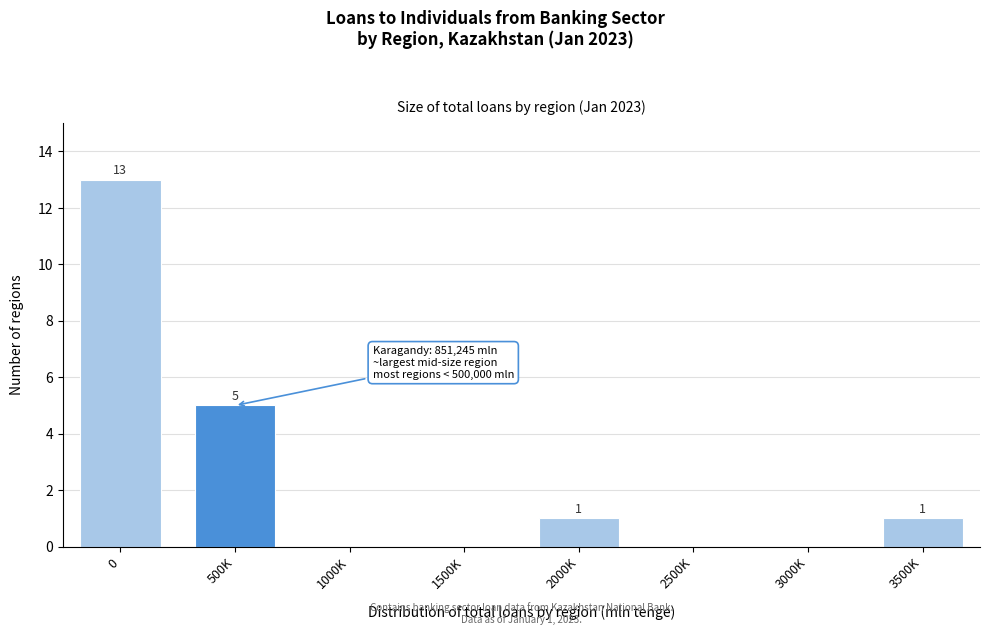

Reading left to right, extract all data points from this chart.

0=13	500K=5	1000K=0	1500K=0	2000K=1	2500K=0	3000K=0	3500K=1